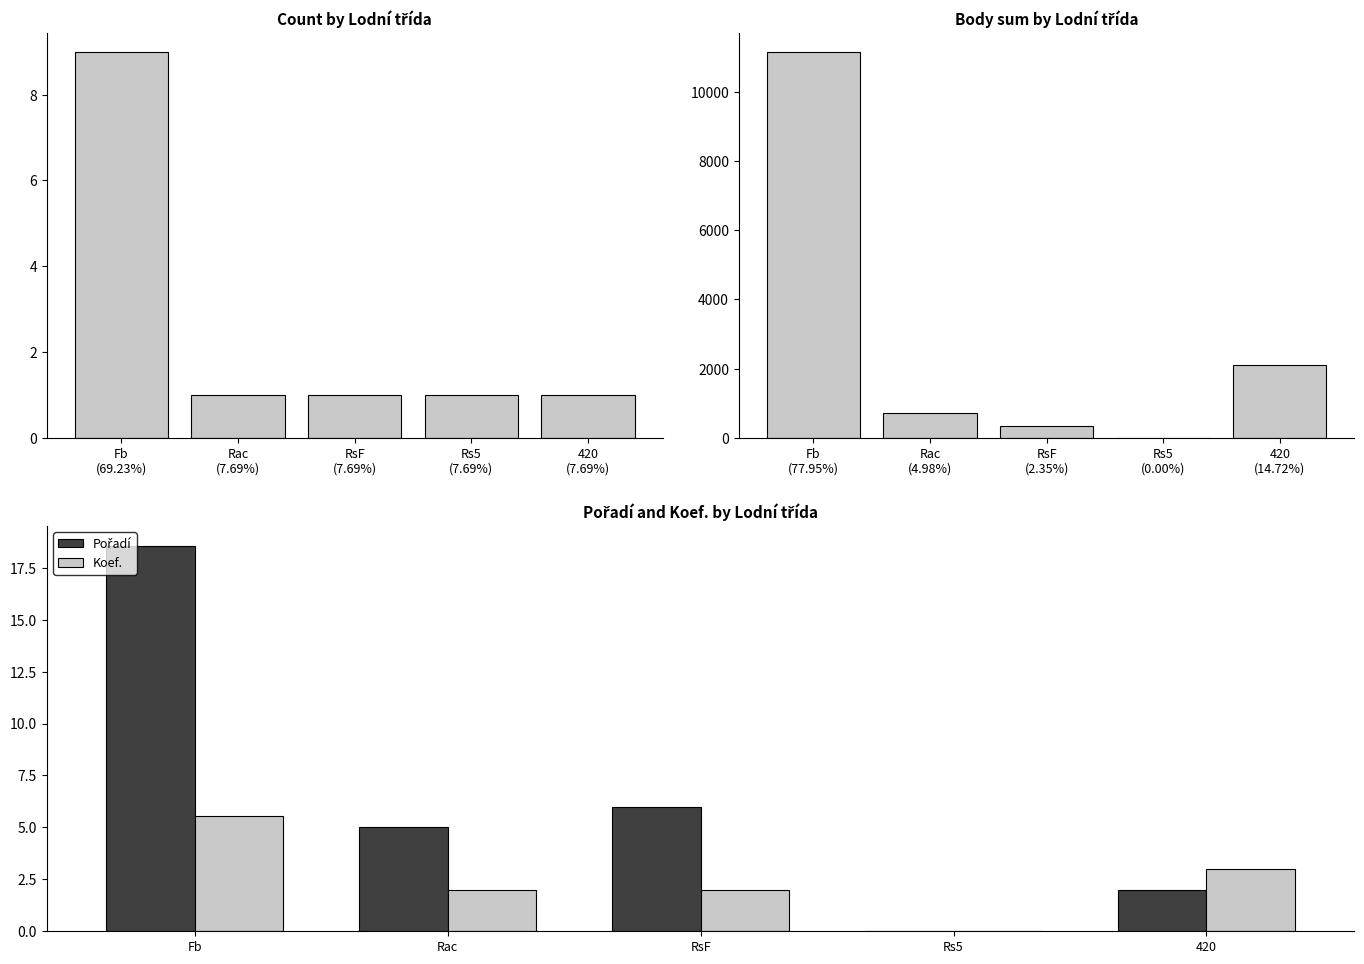

Are the bars horizontal?

No